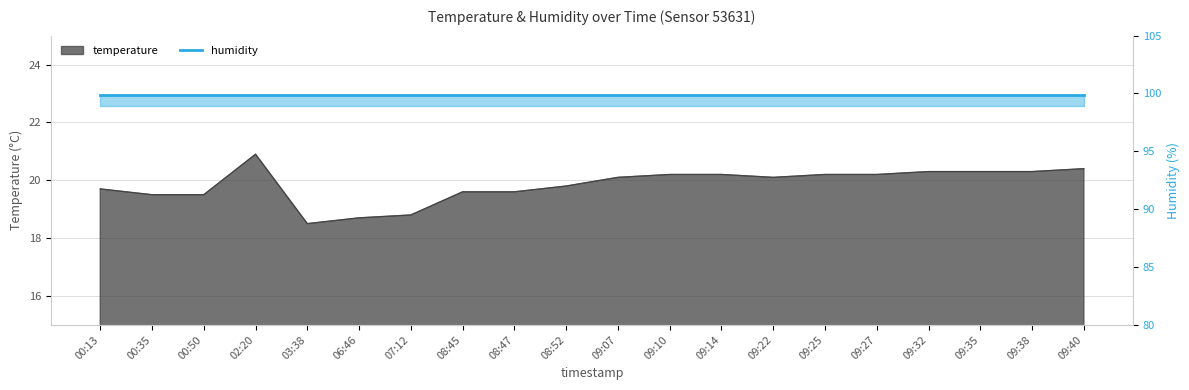

How many interior local peaks (higher than both neighbors) does the data have?

1